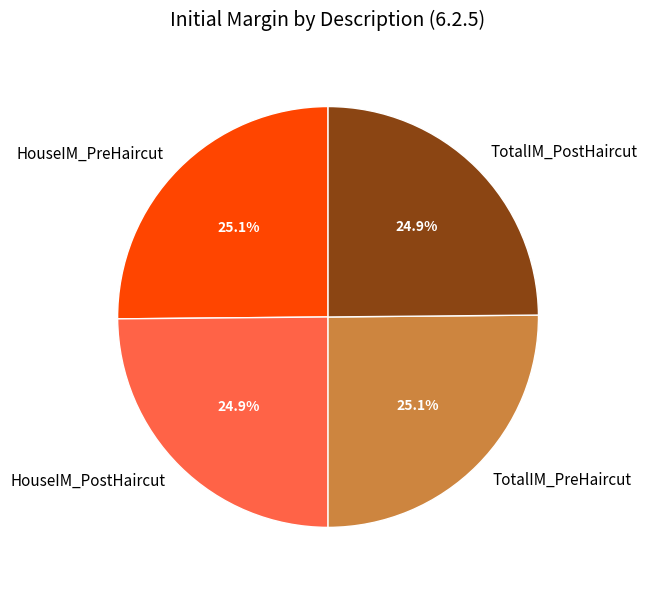

Is it true that TotalIM_PostHaircut is 25% of the pie?

True